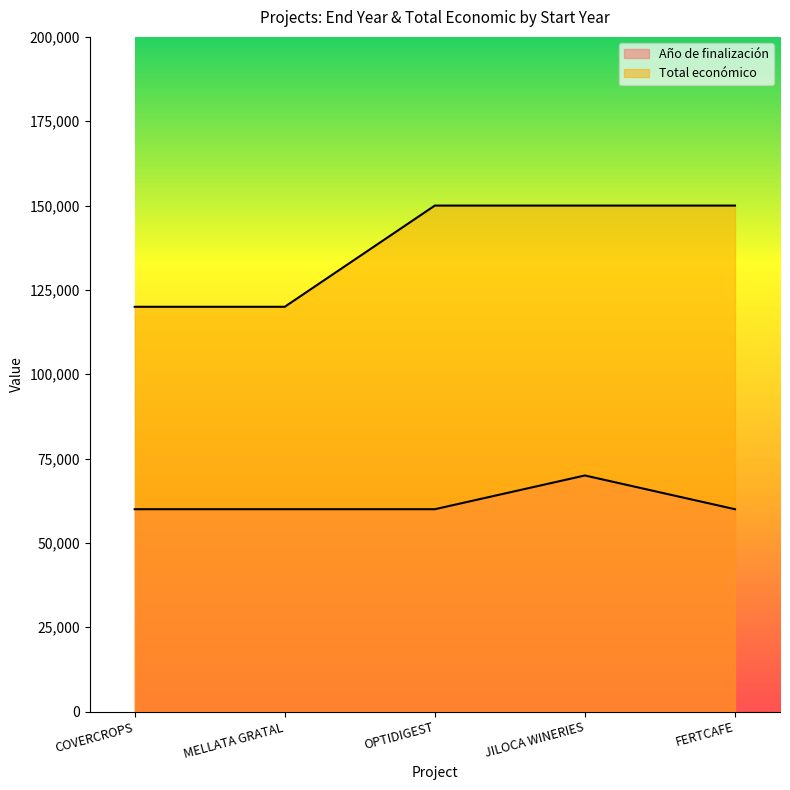

True or false: Año de finalización and Total económico cross at least once.

False